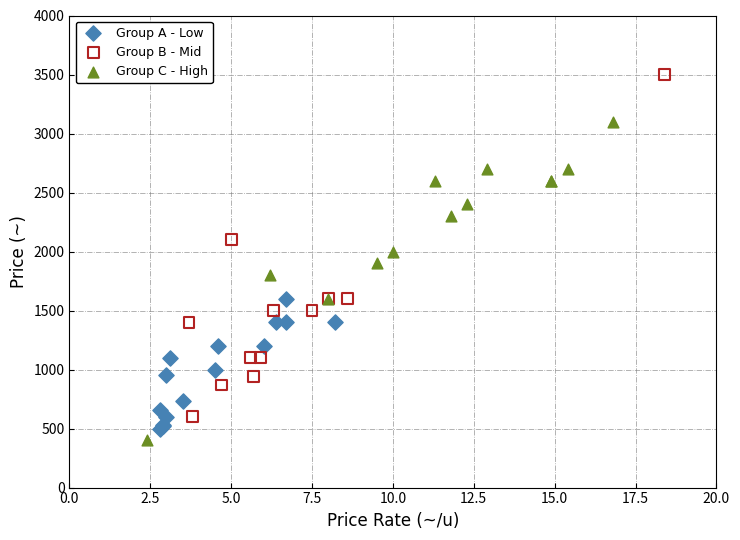

Which series has the largest Y range (max minus min)?

Group B - Mid